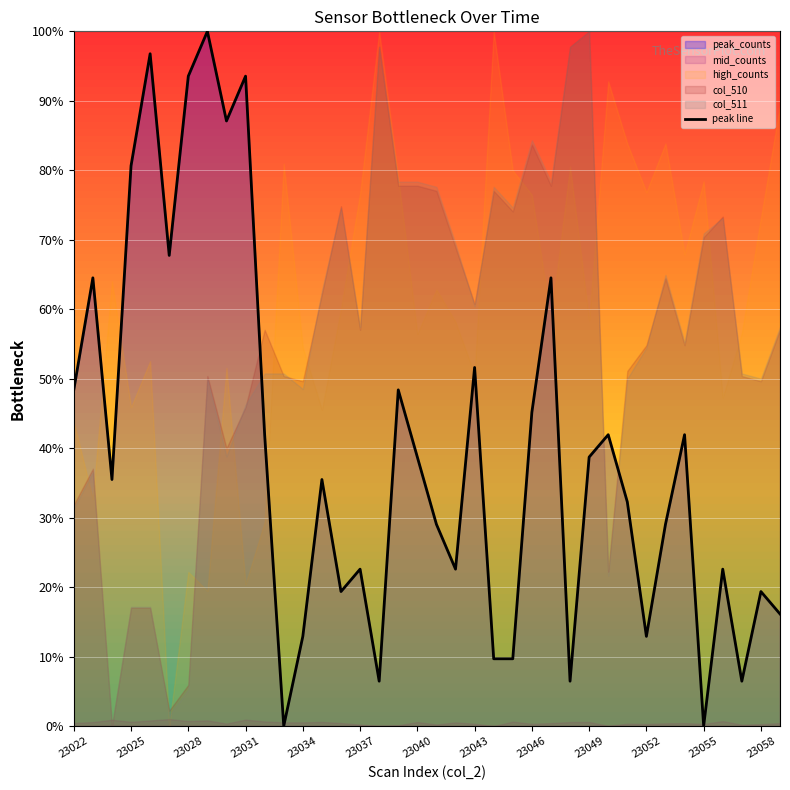

The peak line series shows 12.9 at 23034. True or false?

True